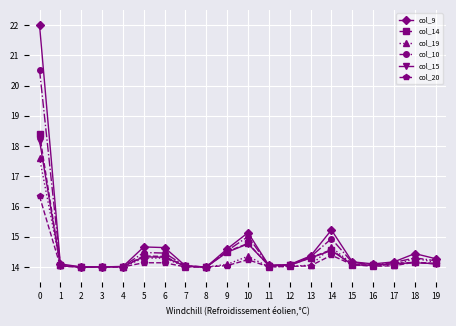

What is the minimum value for col_9?

14.0